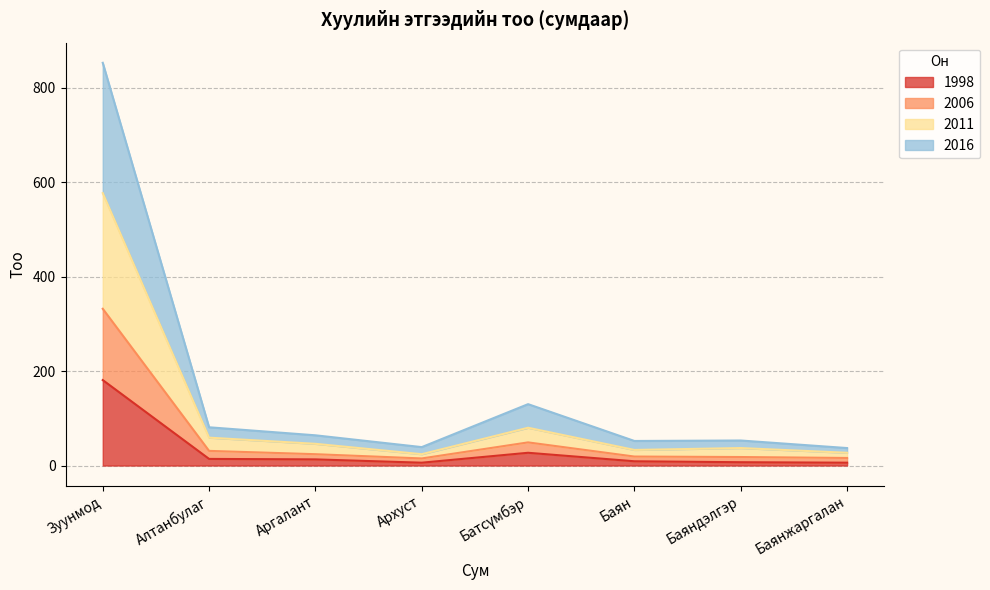

How many categories are shown in the chart?

8